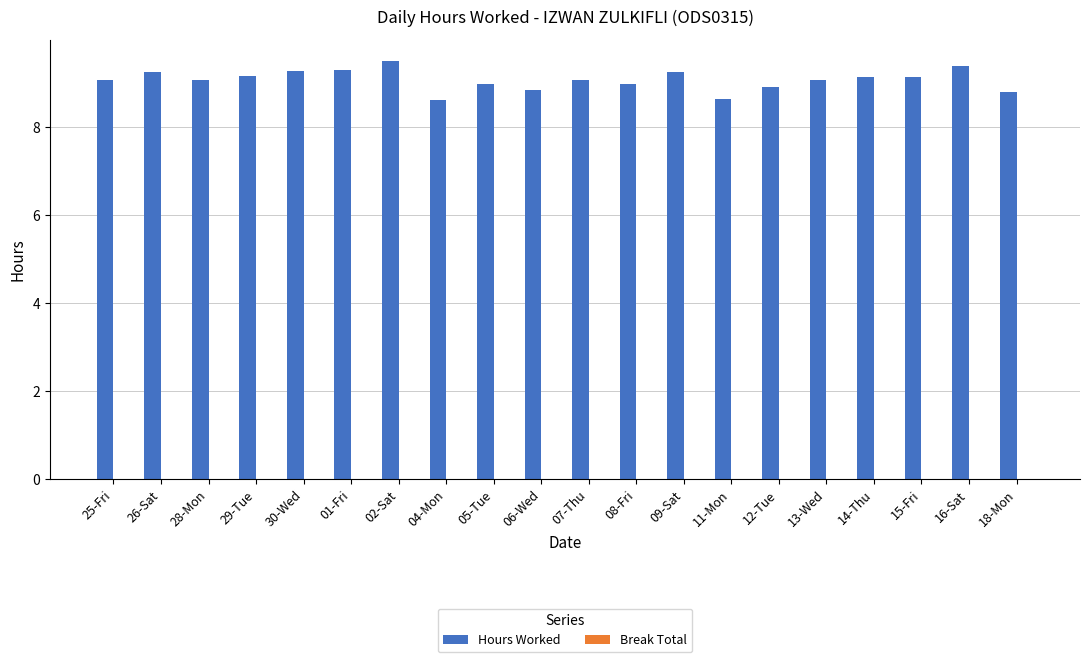

The chart shows a value of 4.7 at 15-Fri. True or false?

False